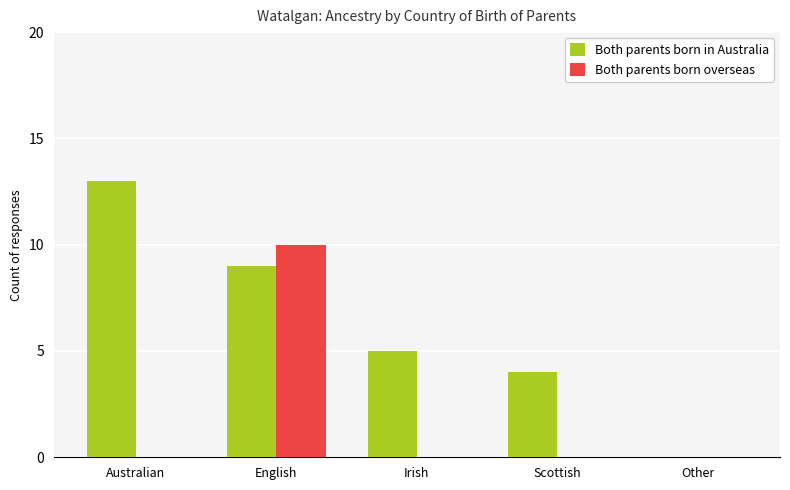

How many groups of bars are there?

5